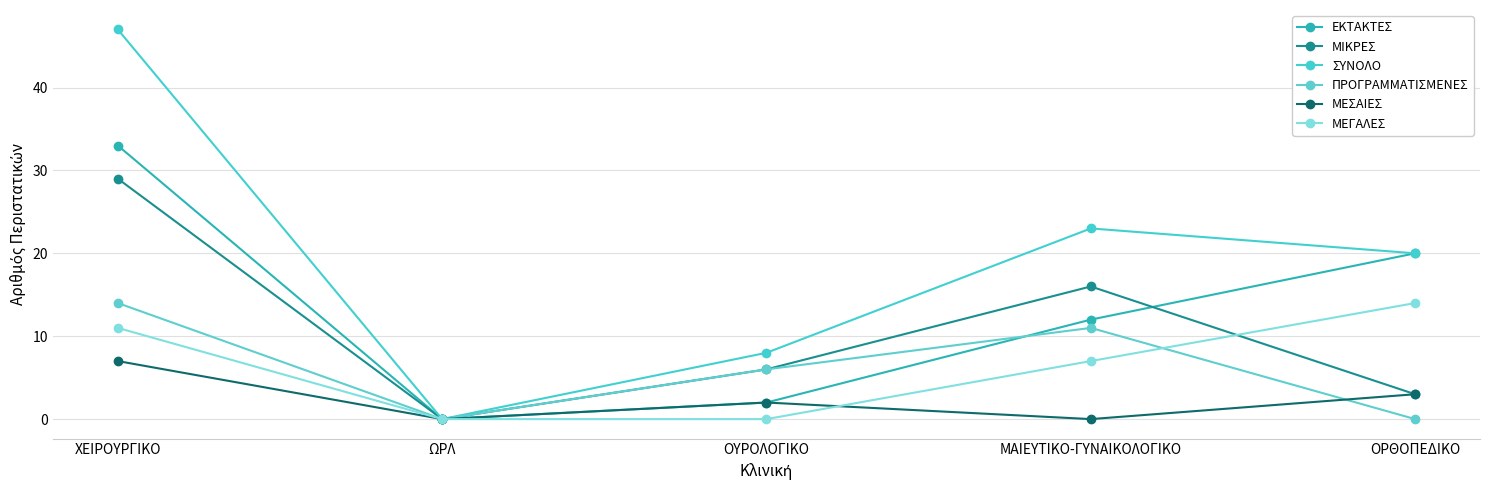

The value of ΕΚΤΑΚΤΕΣ at ΟΡΘΟΠΕΔΙΚΟ is 20. True or false?

True